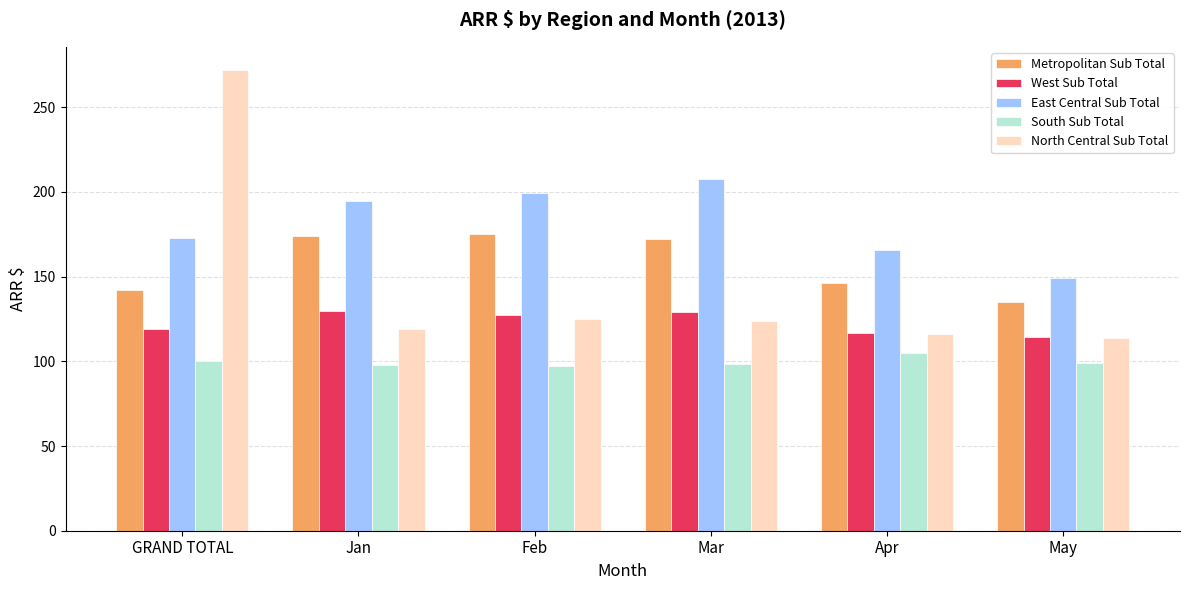

True or false: West Sub Total has a value of 119.3 at GRAND TOTAL.

True